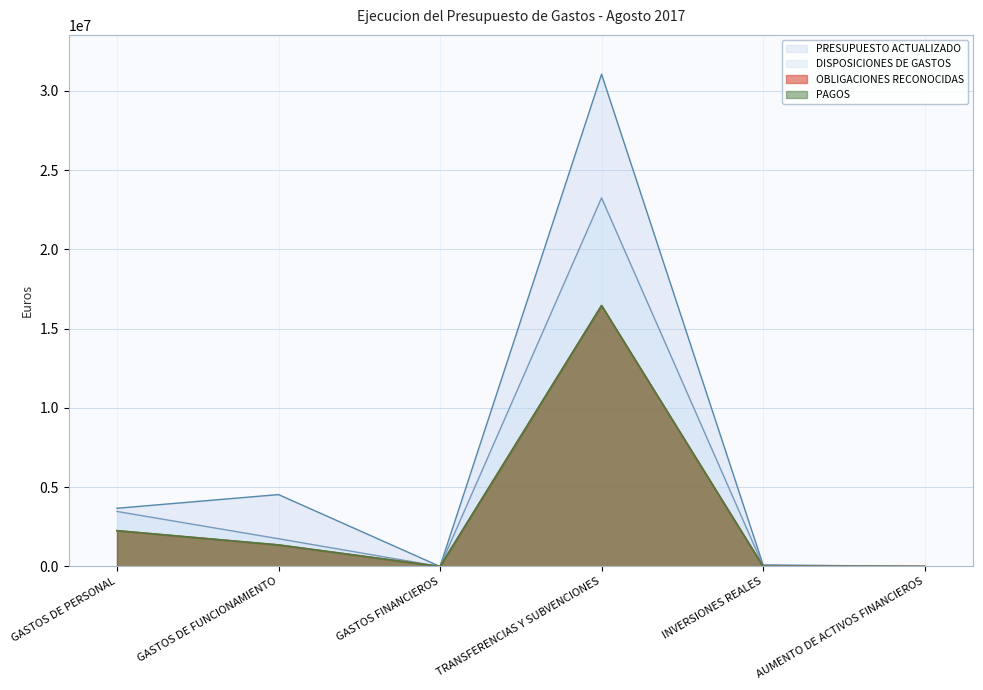

Is it true that DISPOSICIONES DE GASTOS equals 11.2 at GASTOS FINANCIEROS?

True